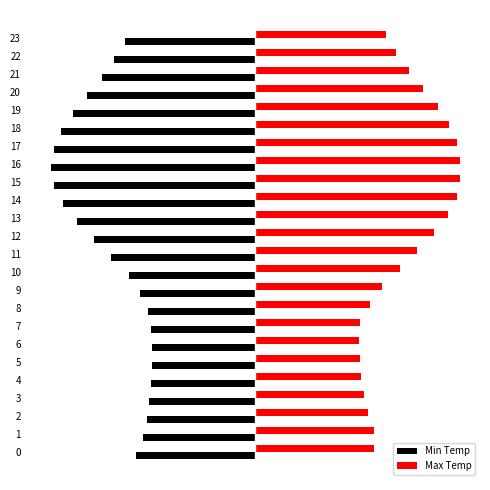

The Max Temp series shows 18.7 at 10. True or false?

False